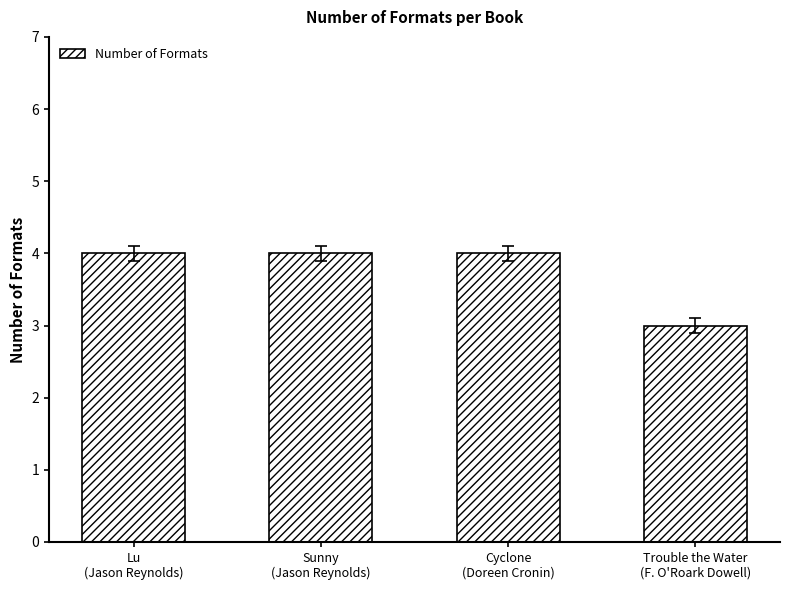

What is the maximum value shown in the chart?

4